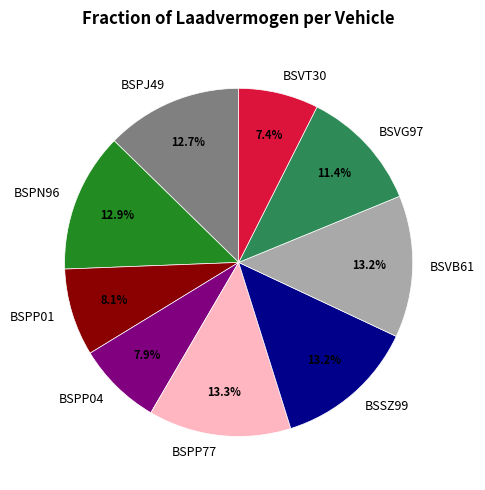

How many slices are in this pie chart?

9